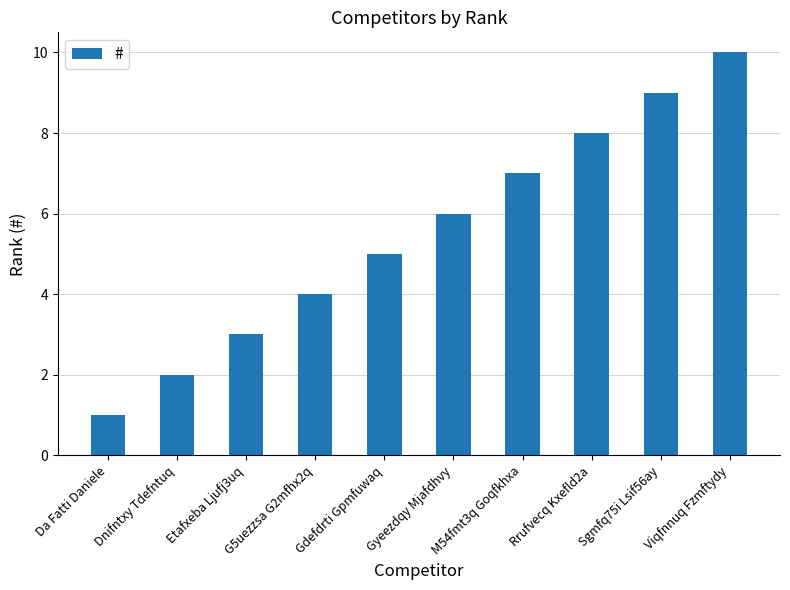

How many values are below 6?

5